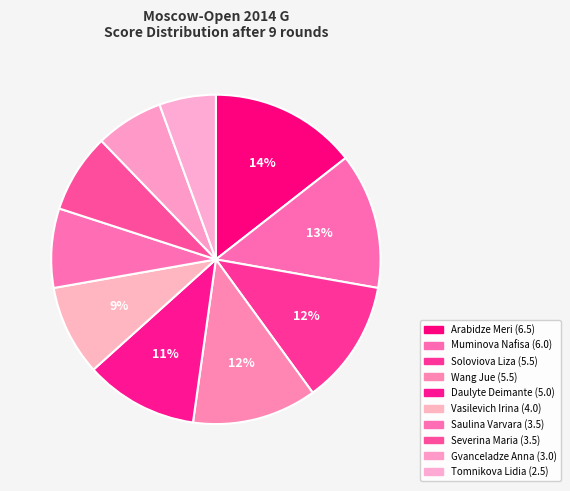

Count the number of slices in the pie.

10